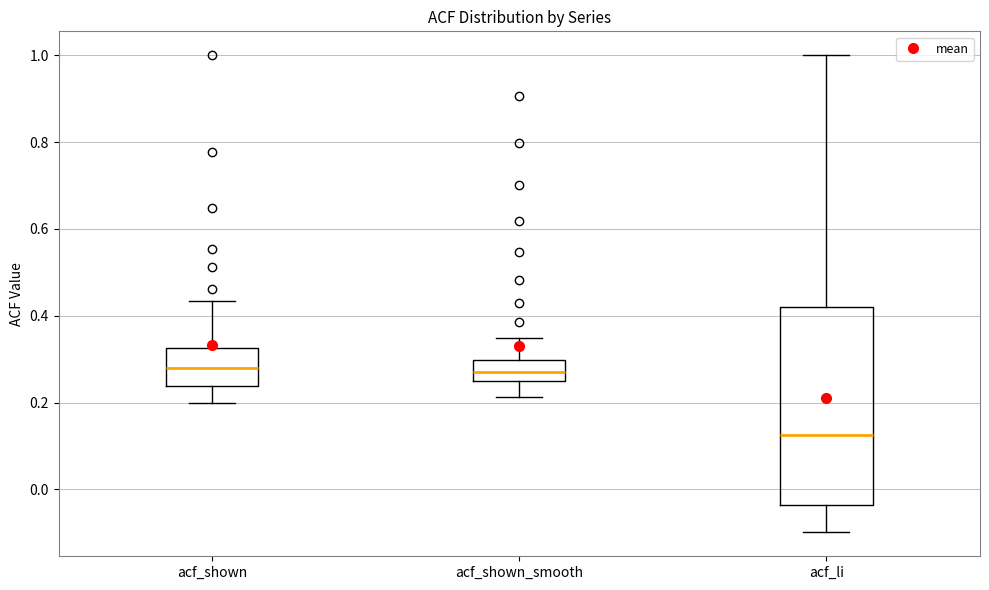

Where does the lower whisker of the box for acf_shown end on the y-axis? The values are not printed on the chart, so give them approximately, as read against the axis.

0.20